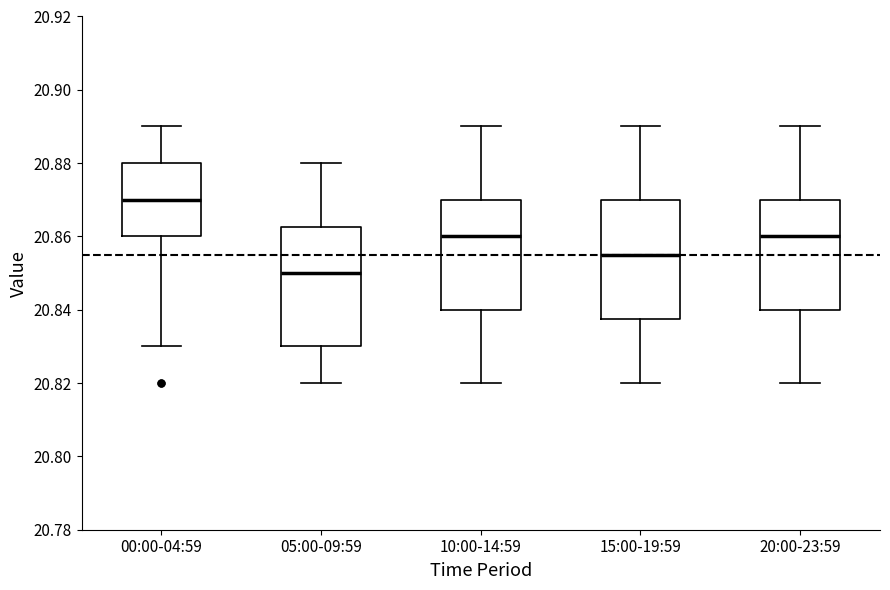

Reading left to right, transcribe this box plot: for each box, give where its median line is, the range the box spans, and where its two whiskers end, as read against the y-axis. The values are not printed on the chart, so give them approximately, as read against the axis.

00:00-04:59: median 20.870, box 20.860 to 20.880, whiskers 20.830 to 20.890
05:00-09:59: median 20.850, box 20.830 to 20.862, whiskers 20.820 to 20.880
10:00-14:59: median 20.860, box 20.840 to 20.870, whiskers 20.820 to 20.890
15:00-19:59: median 20.856, box 20.838 to 20.870, whiskers 20.820 to 20.890
20:00-23:59: median 20.860, box 20.840 to 20.870, whiskers 20.820 to 20.890